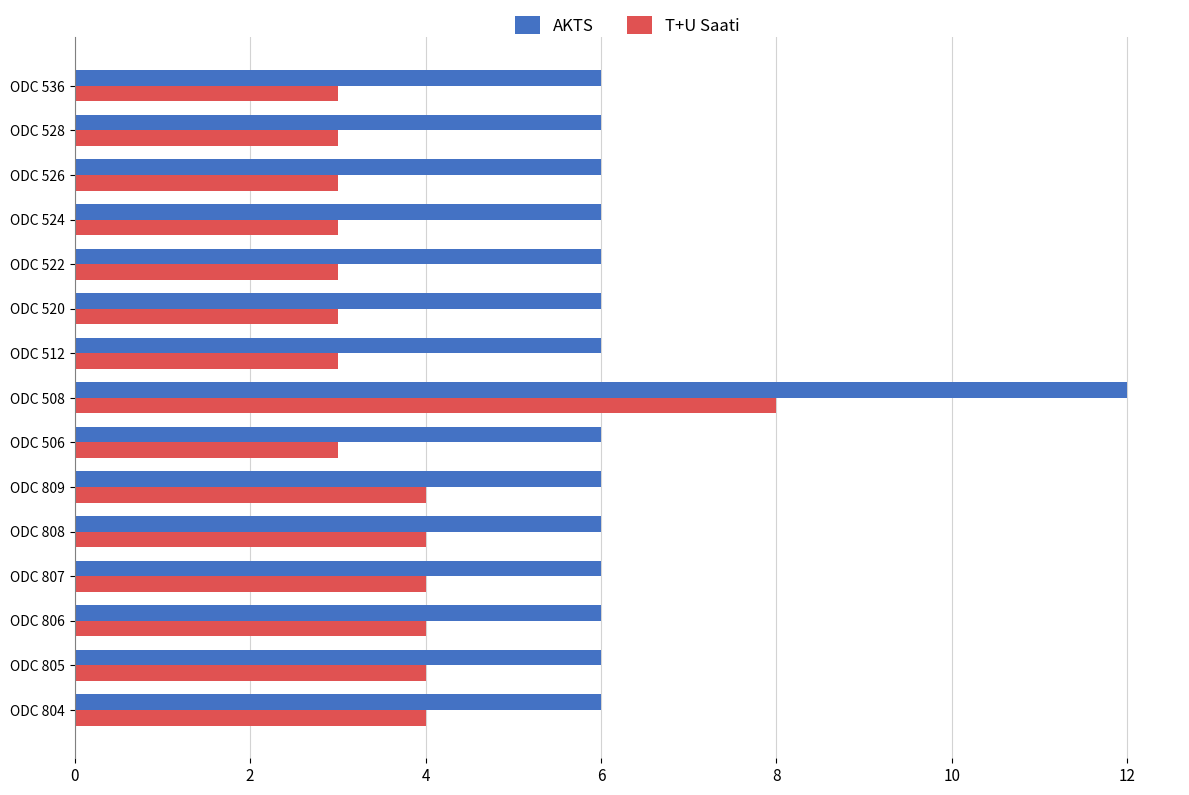

At which category is the sum across all series the highest?

ODC 508